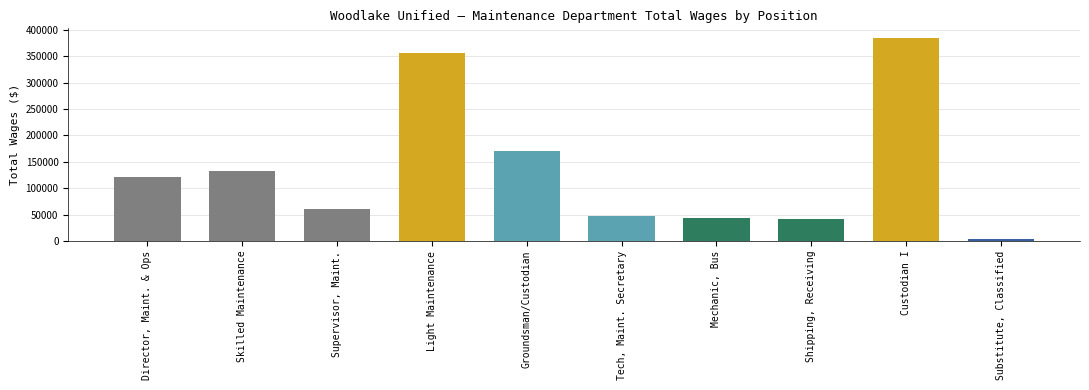

Which label corresponds to the smallest value in the chart?

Substitute, Classified